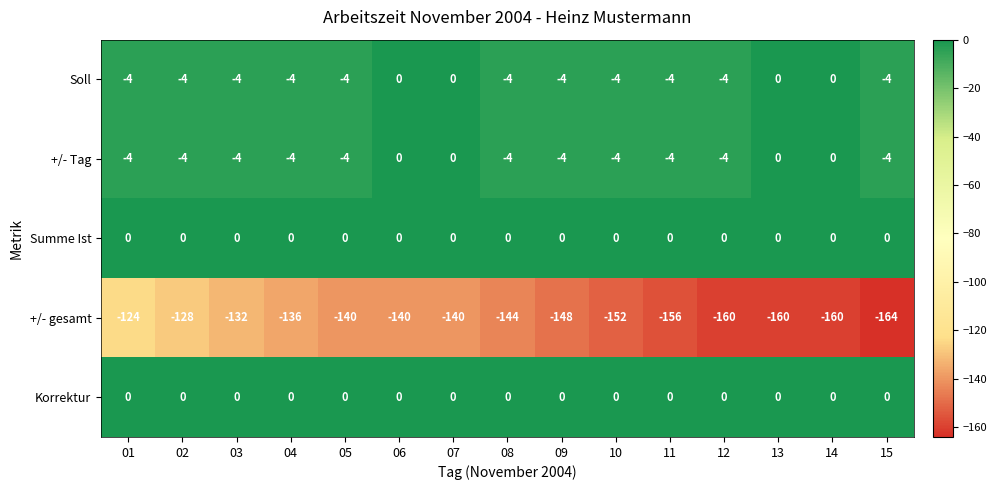

The value of Soll at 09 is -3. True or false?

False